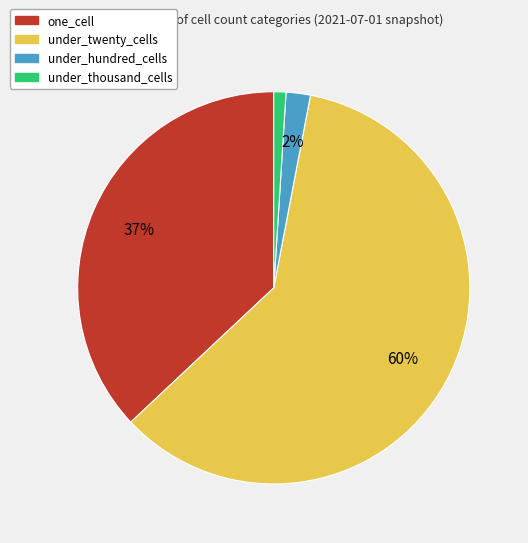

Rank the categories by value from highest to lowest.

under_twenty_cells, one_cell, under_hundred_cells, under_thousand_cells